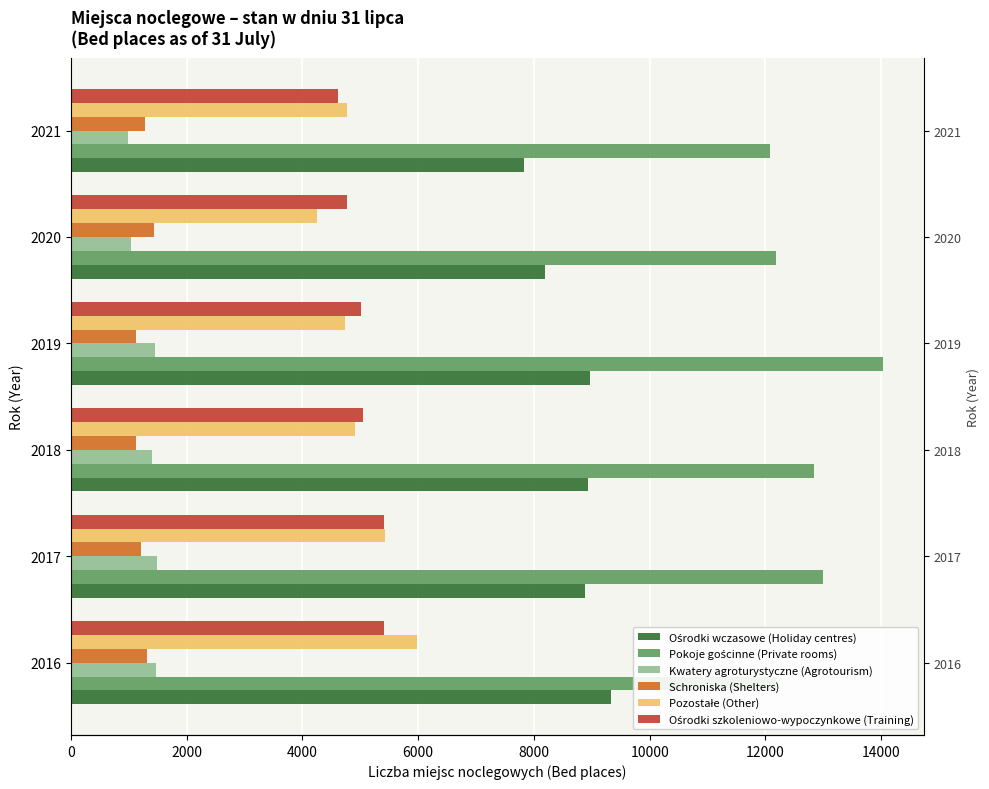

What is the difference between the maximum and minimum values in the Pokoje gościnne (Private rooms) series?

1962